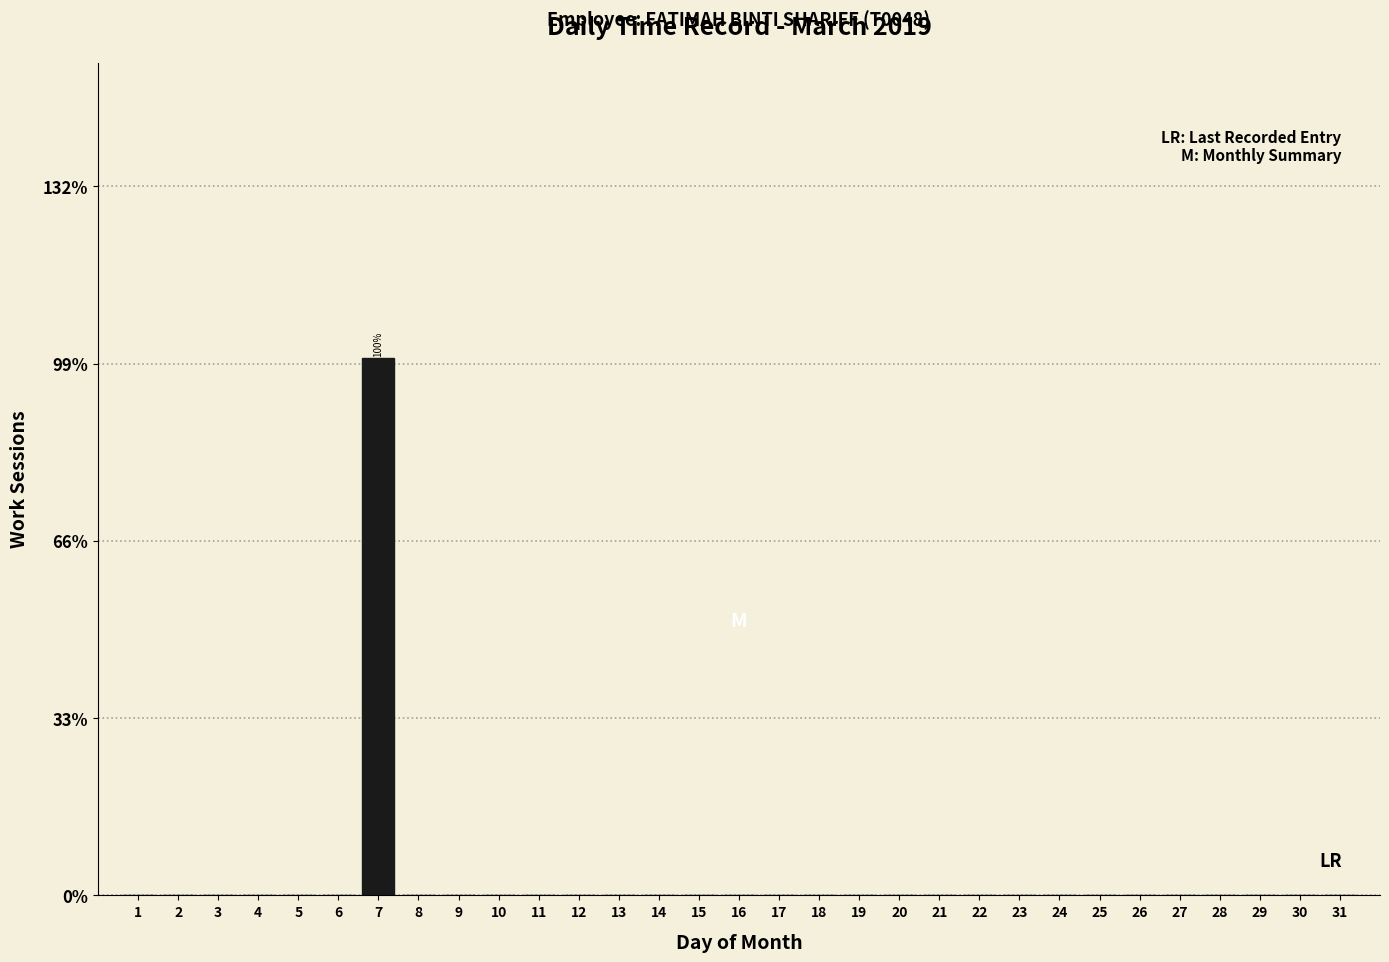

The value at 3 is 0. True or false?

True